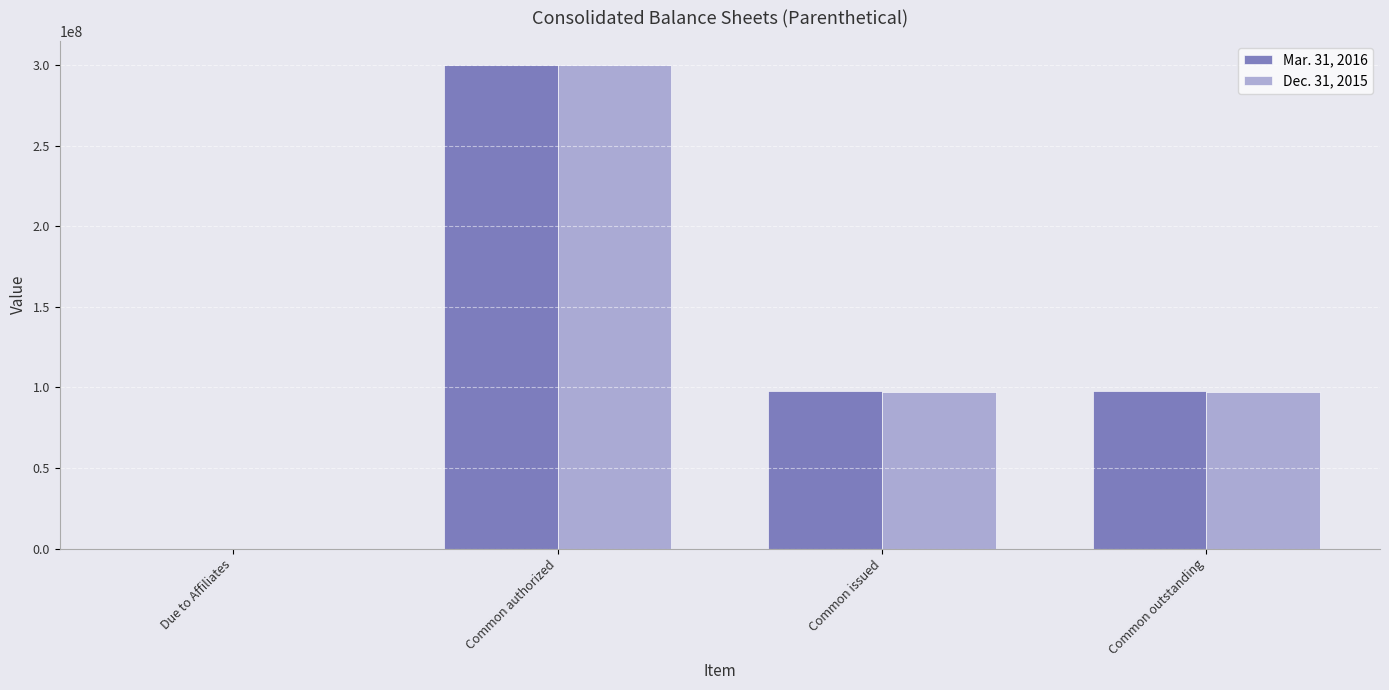

At which category is the sum across all series the highest?

Common authorized